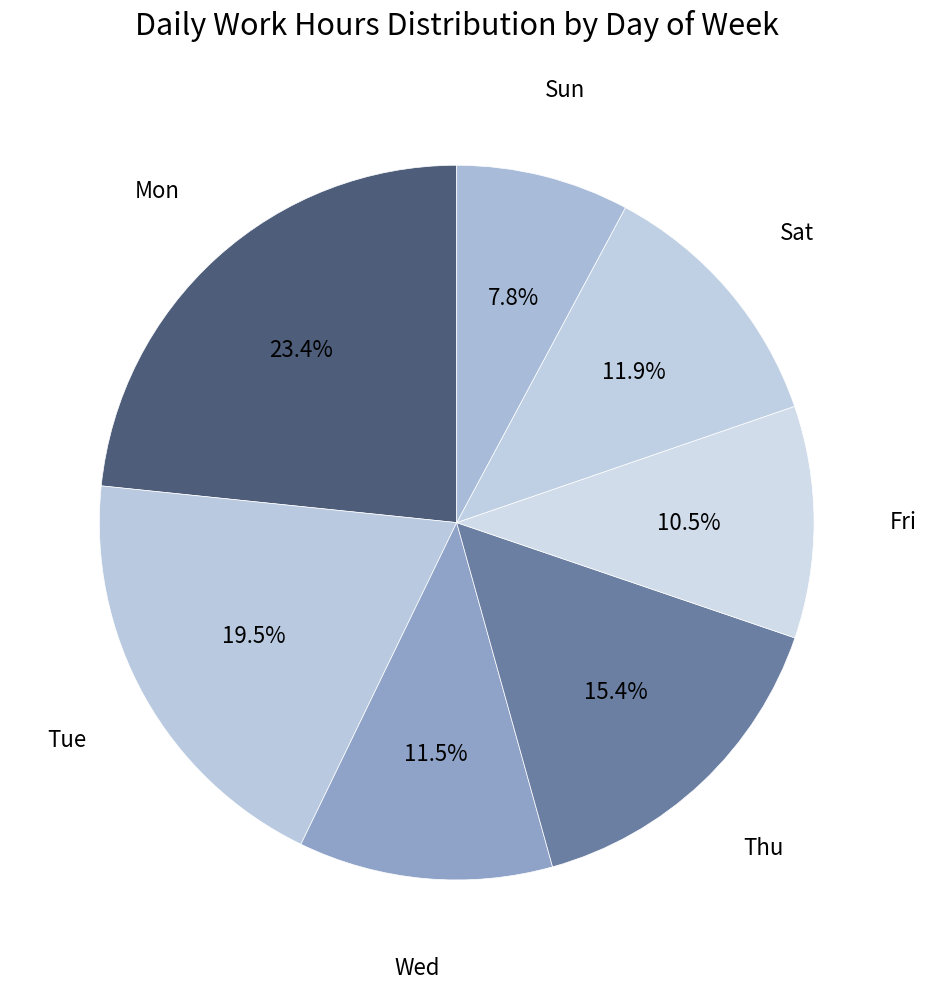

Combined, do Tue and Sun account for over 50%?

No